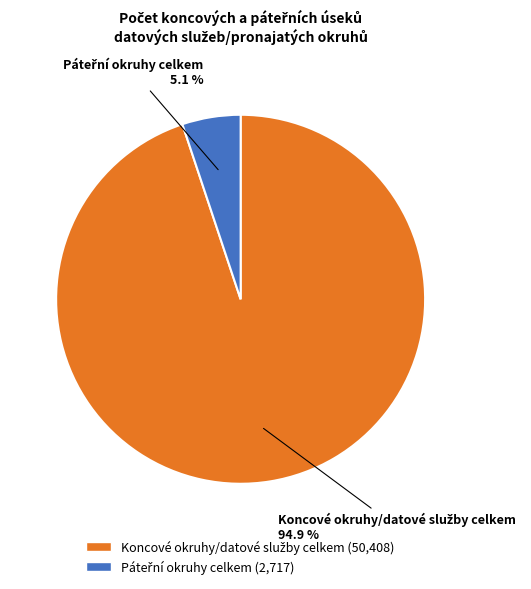

Is there a majority slice in this chart?

Yes